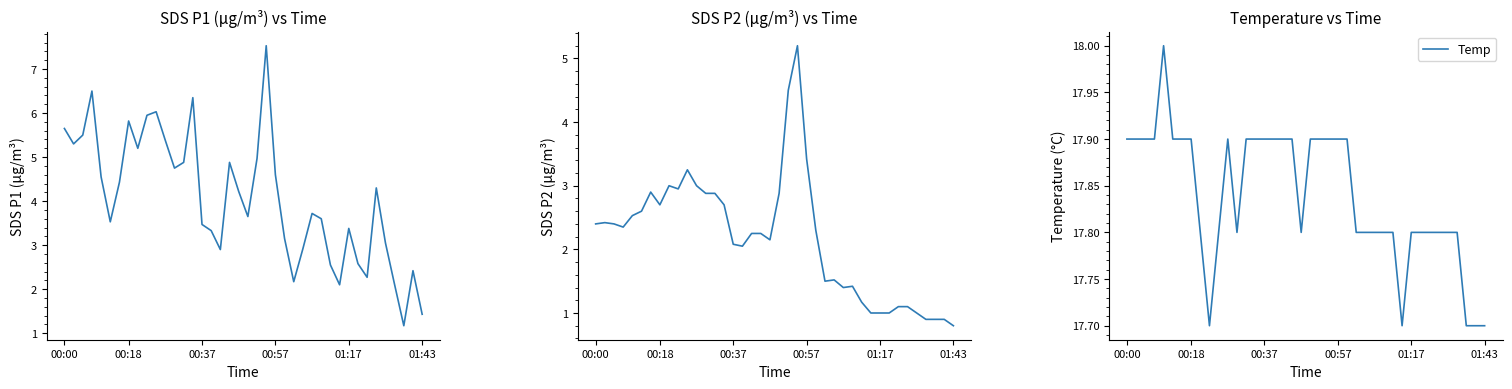

True or false: SDS_P1 and Temp intersect in this chart.

False